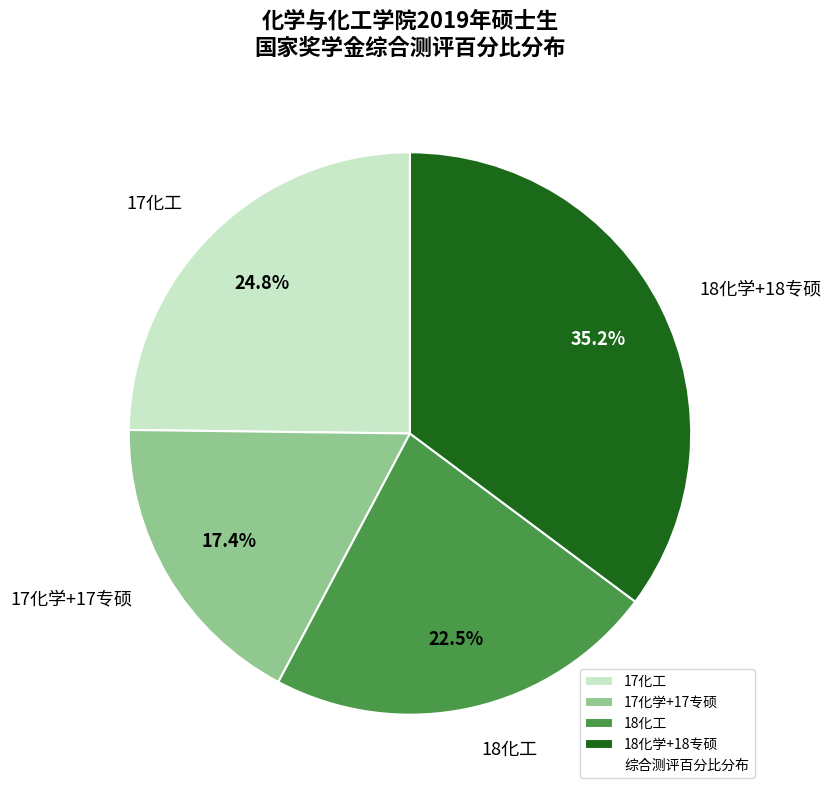

Rank the categories by value from lowest to highest.

17化学+17专硕, 18化工, 17化工, 18化学+18专硕